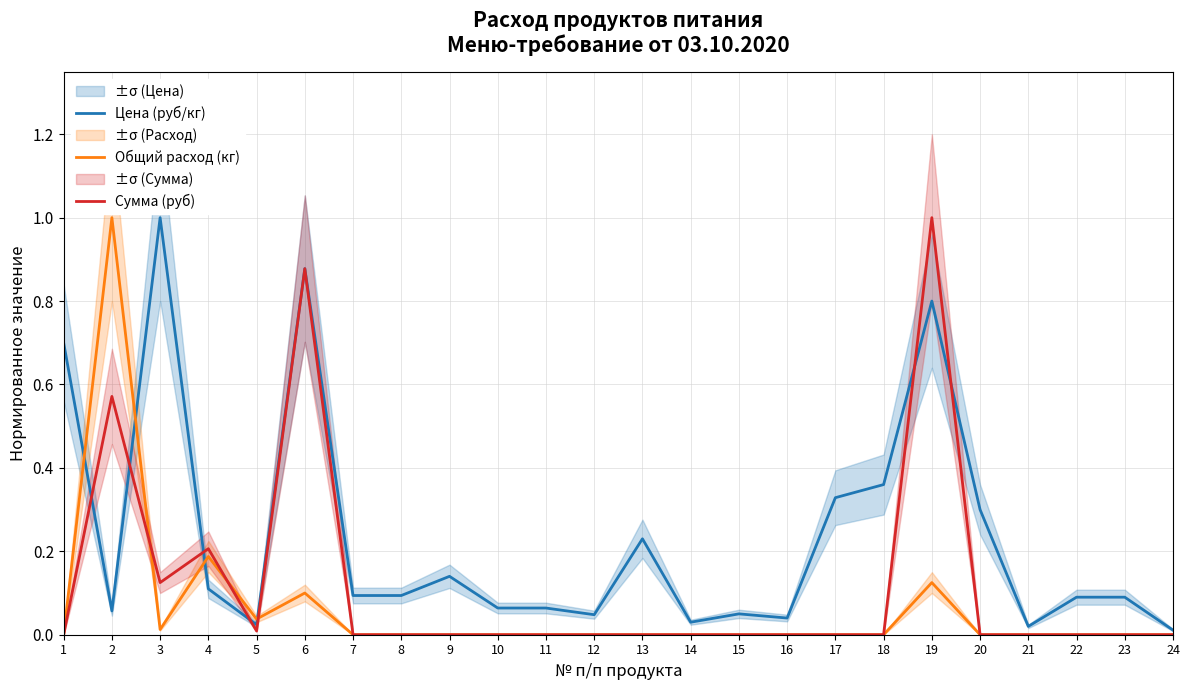

Rank the series by their average value, from lowest to highest.

Общий расход (кг), Сумма (руб), Цена (руб/кг)